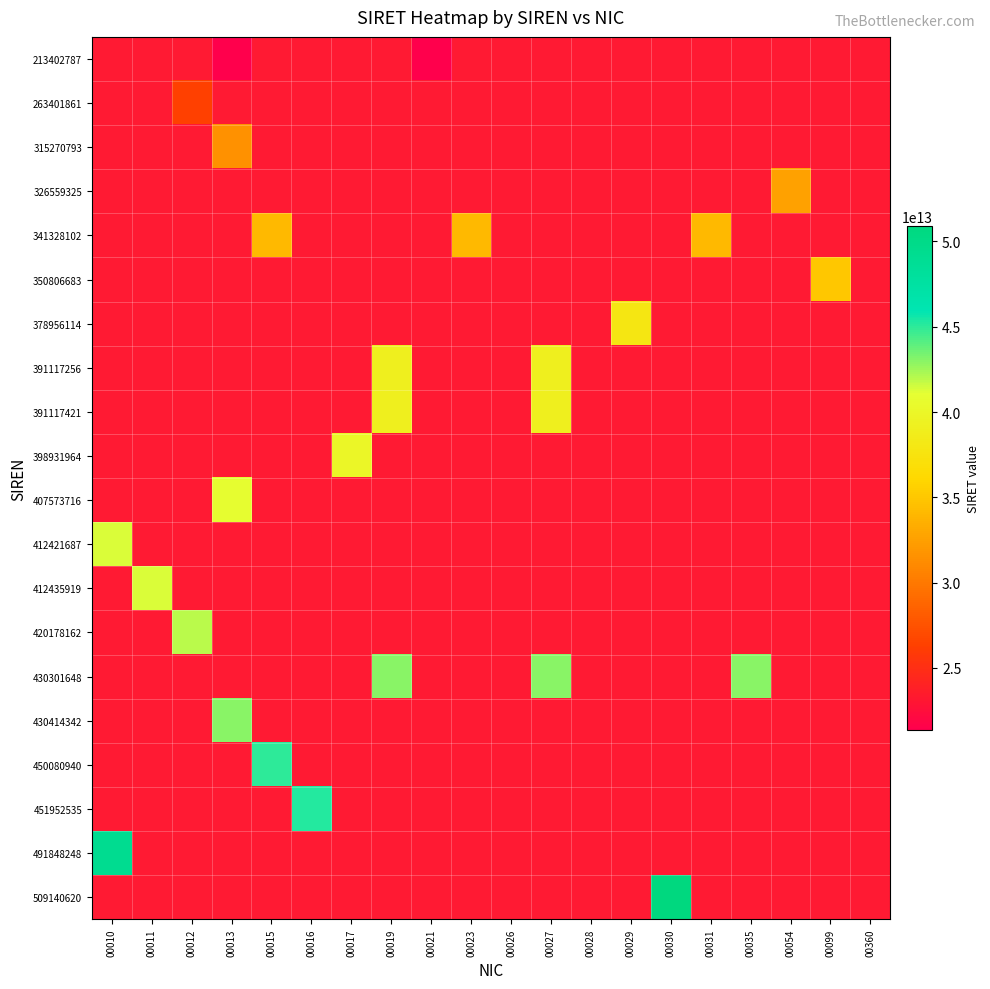

How many series are shown in this chart?

20